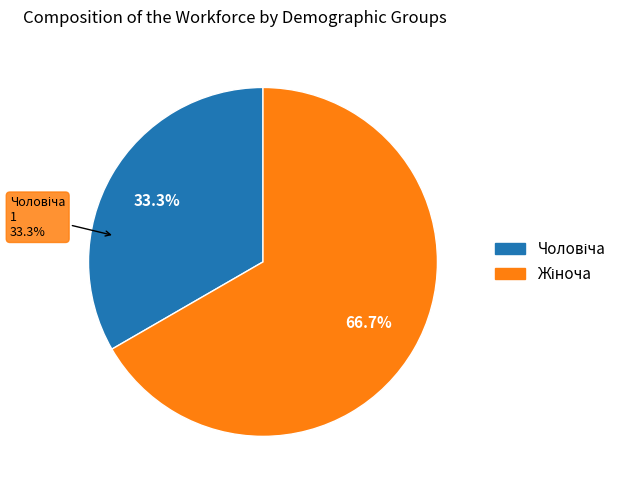

Is it true that Жіноча is 67% of the pie?

True